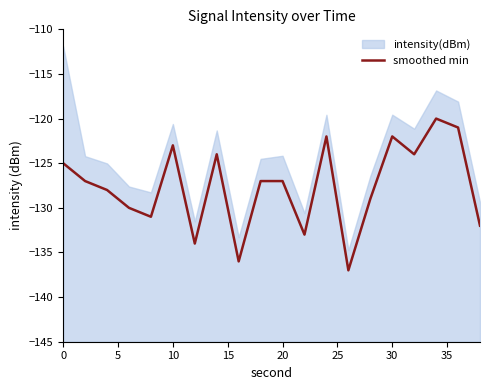

What is the value of the 13th point from the left?

-122